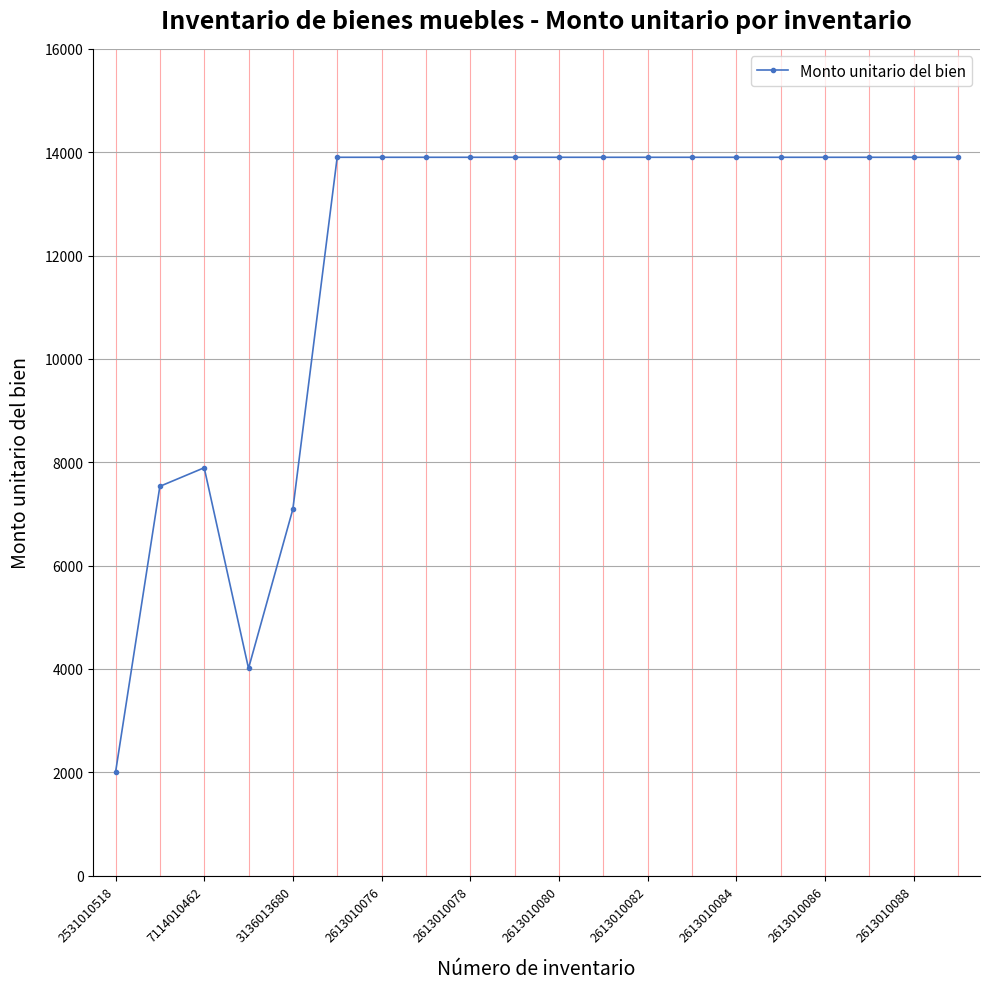

What is the difference between the maximum and minimum values?

11902.4